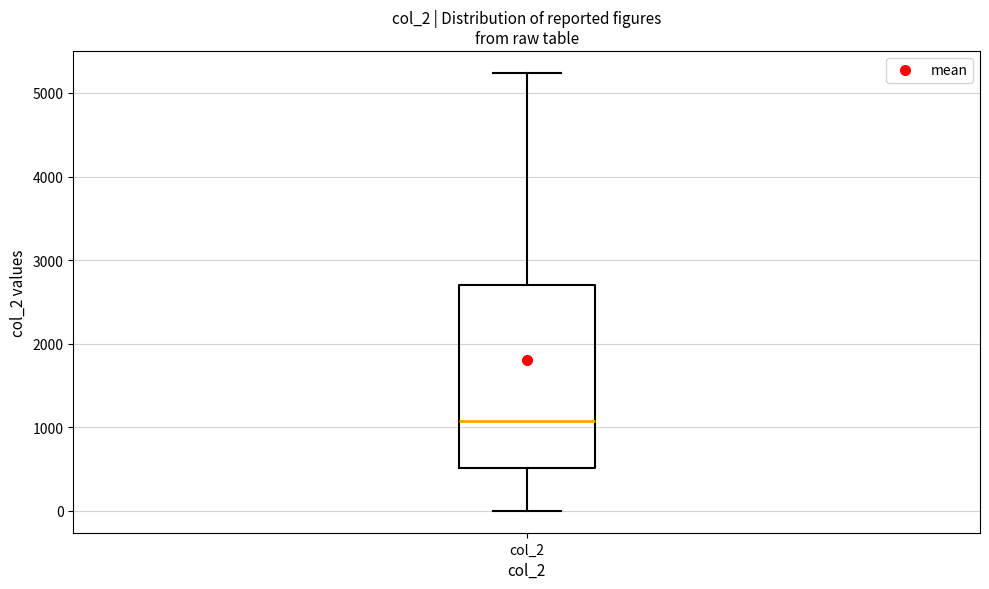

Transcribe this box plot: give where the median line is, the range the box spans, and where the two whiskers end, as read against the y-axis. The values are not printed on the chart, so give them approximately, as read against the axis.

median 1100, box 500 to 2700, whiskers 0 to 5200